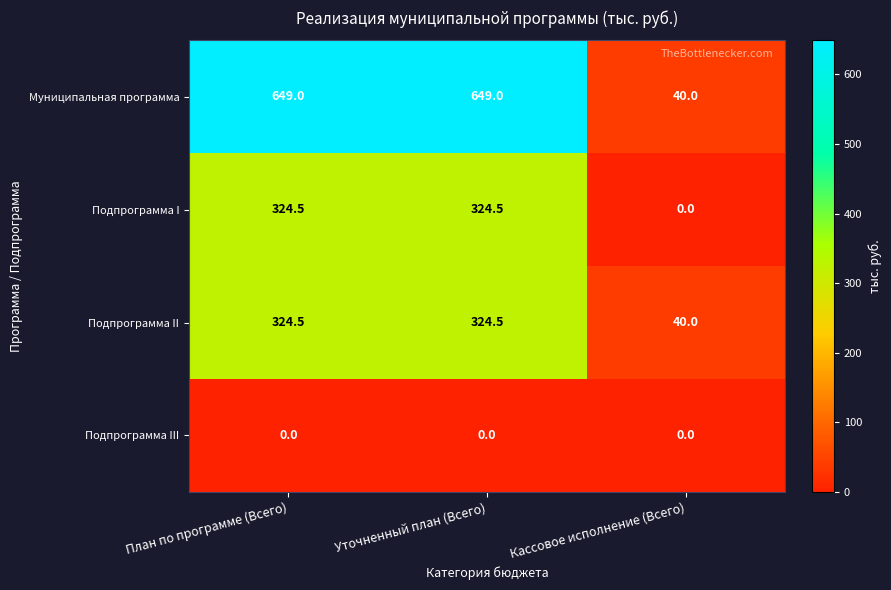

True or false: Подпрограмма II has a value of 324.5 at План по программе (Всего).

True